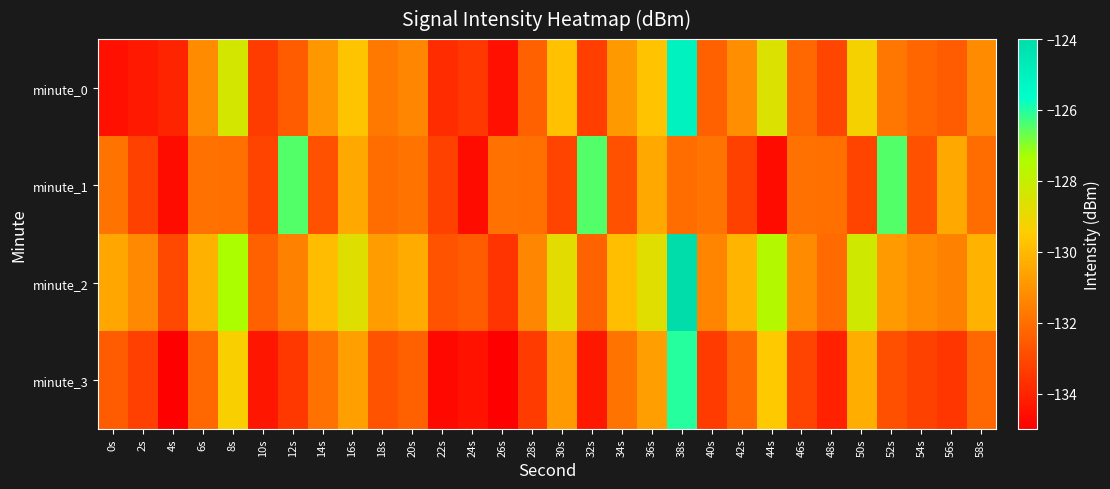

At 36s, list the series in order from smallest to largest.

minute_3, minute_1, minute_0, minute_2